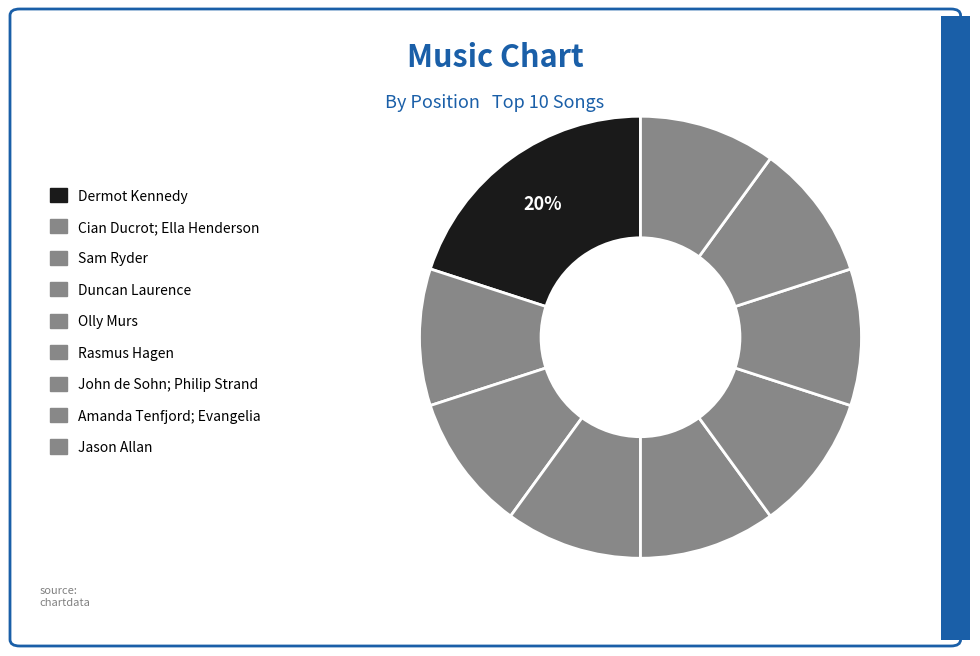

Count the number of slices in the pie.

9